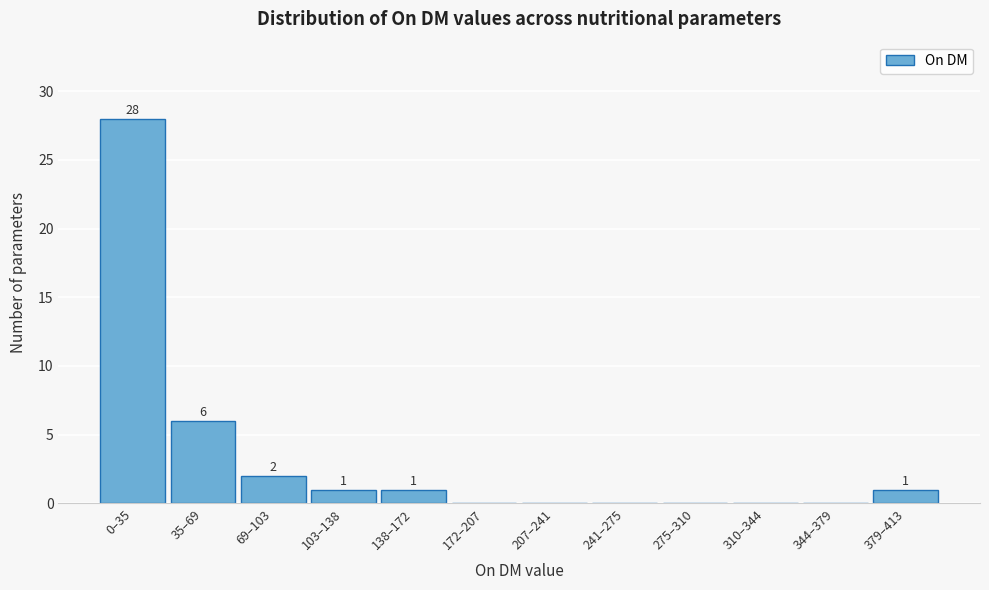

Reading left to right, transcribe all the data shown in this chart.

0–35=28	35–69=6	69–103=2	103–138=1	138–172=1	172–207=0	207–241=0	241–275=0	275–310=0	310–344=0	344–379=0	379–413=1